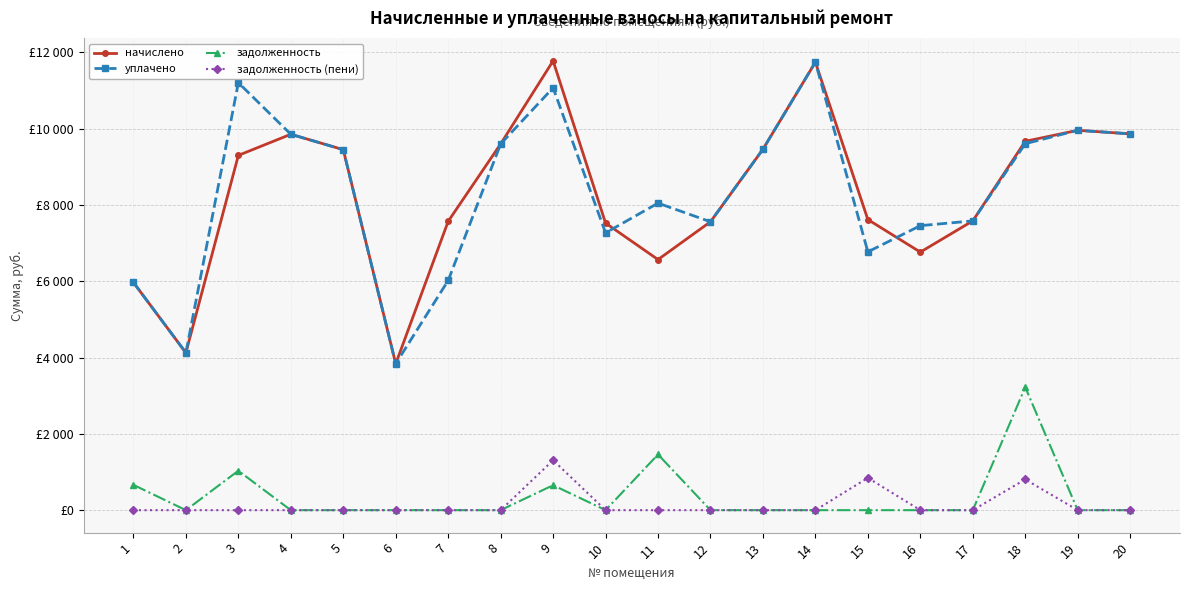

Which series has the largest range (max minus min)?

начислено